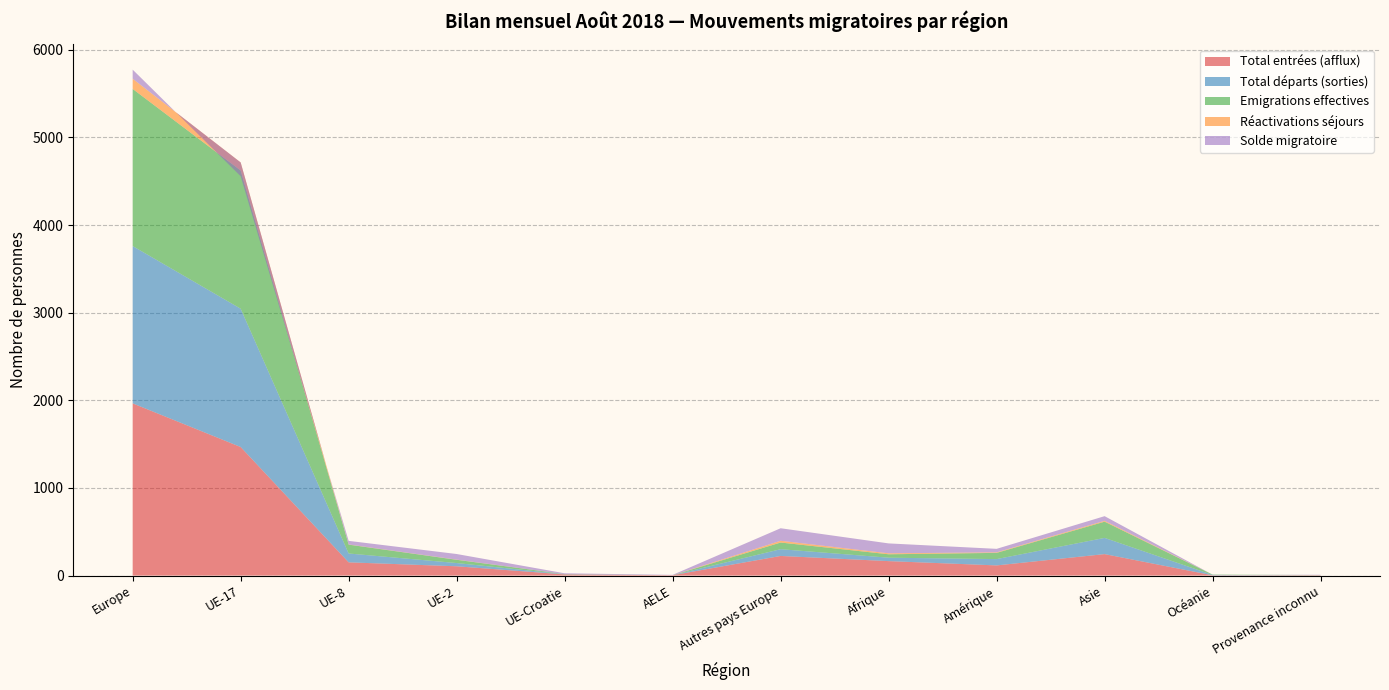

Reading right to left, list all the values displayed in this chart.

Total entrées (afflux): 4	3	245	116	165	224	4	13	106	151	1467	1965
Total départs (sorties): 1	4	185	72	39	77	0	2	37	101	1578	1795
Emigrations effectives: 1	4	185	71	39	76	0	2	37	101	1577	1793
Réactivations séjours: 0	0	10	6	11	20	0	0	2	2	92	116
Solde migratoire: 3	-1	53	40	113	143	4	9	64	41	-157	104